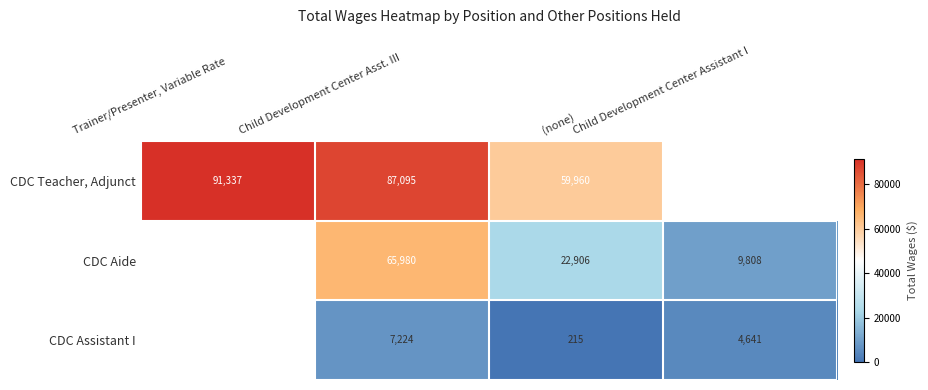

What is the sum of the CDC Aide values at Child Development Center Assistant I and Child Development Center Asst. III?

75788